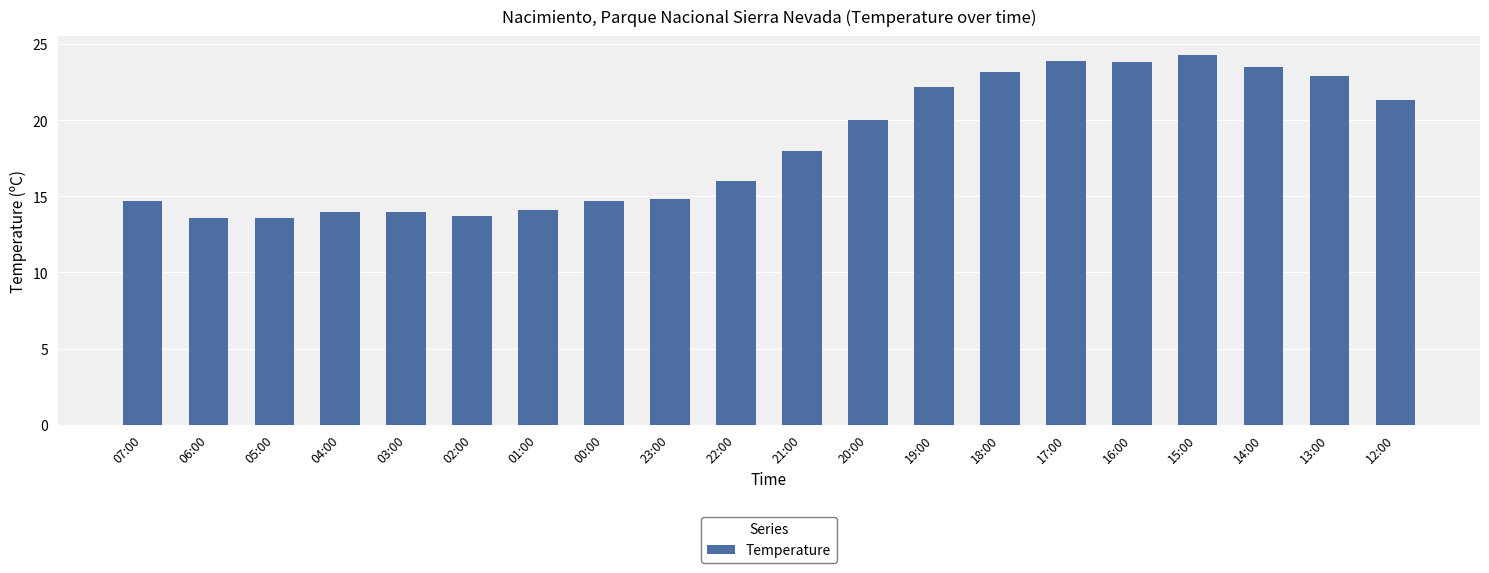

Approximately how many times larger is the value at 05:00 compared to 12:00?

0.6